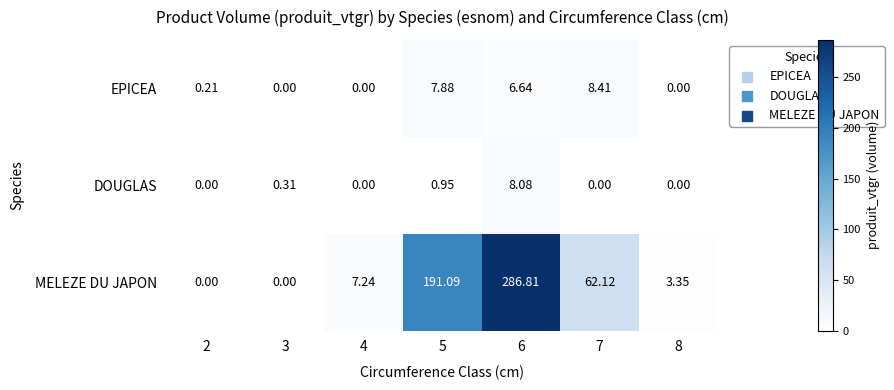

Which series changed the most between 5 and 7?

MELEZE DU JAPON